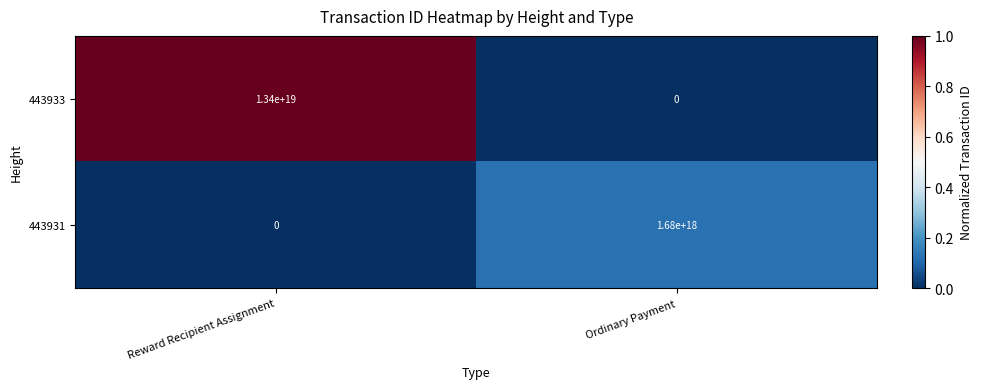

The value of 443931 at Ordinary Payment is 1680000000000000000. True or false?

True